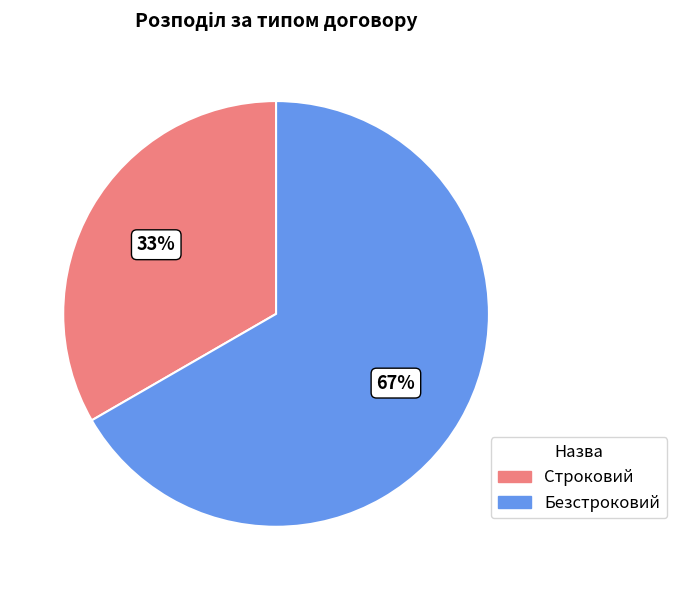

Is the sum of Строковий and Безстроковий greater than half?

Yes